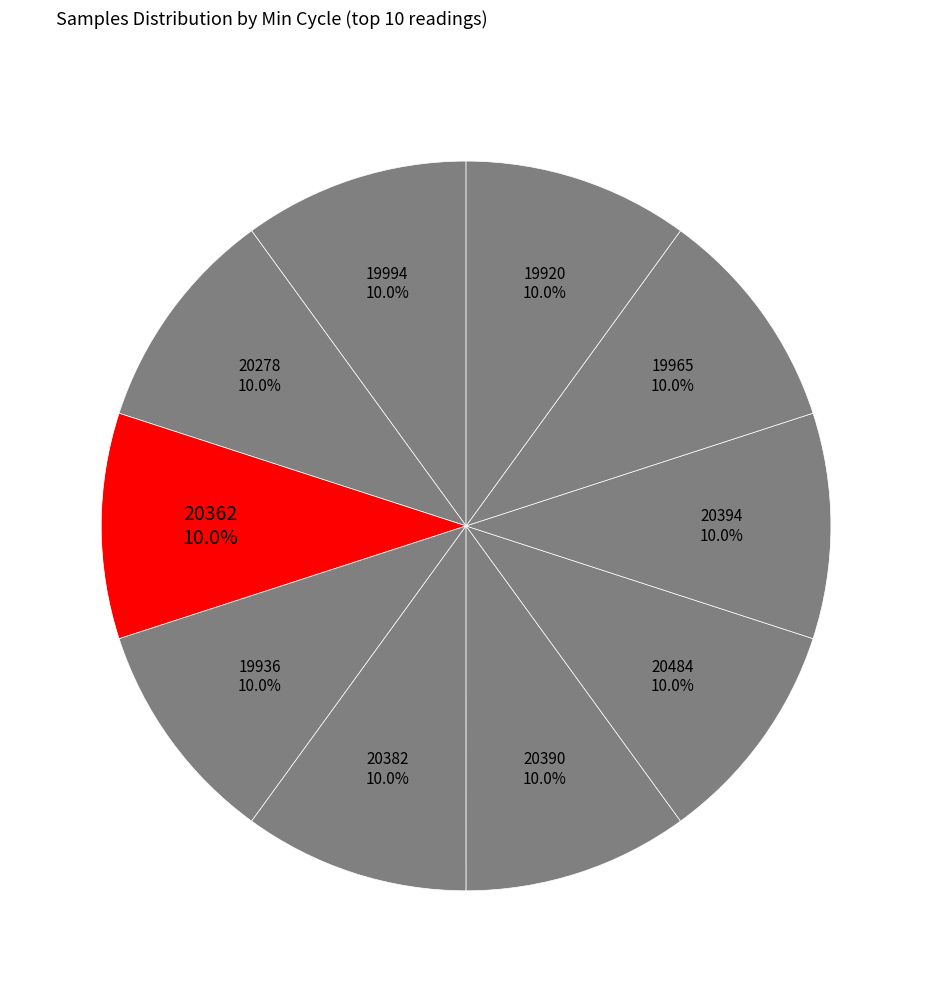

What is the total percentage of 20278 and 19920?

20.0%